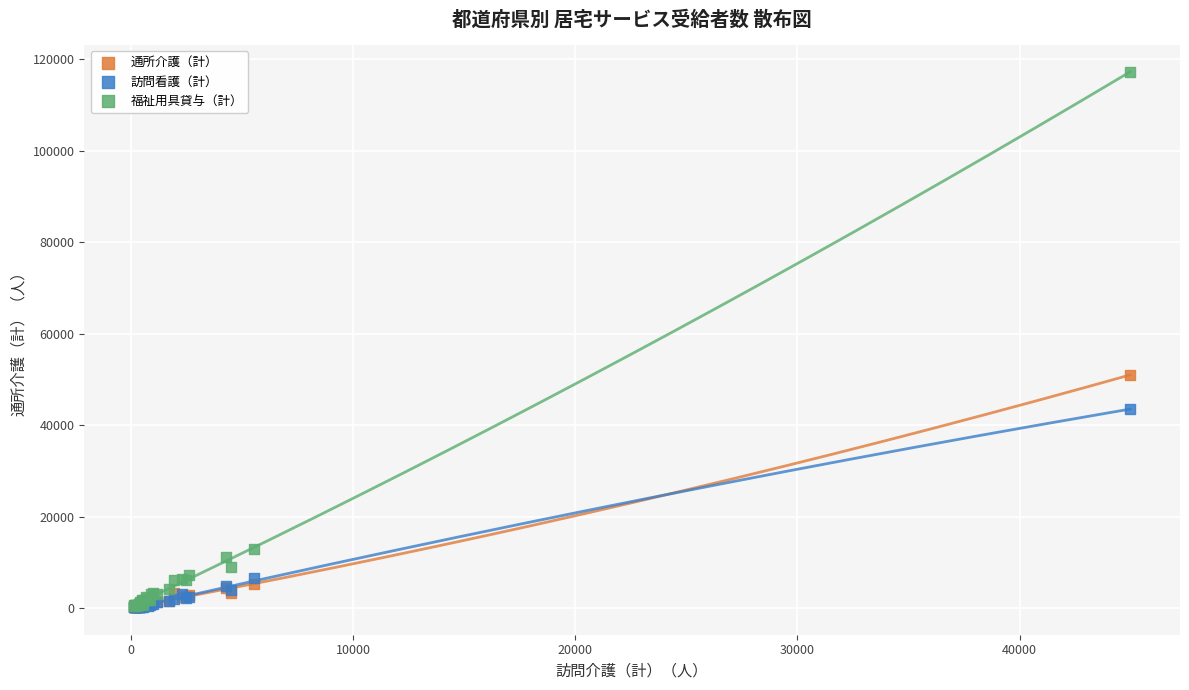

What are all the series names shown in the legend?

通所介護（計）, 訪問看護（計）, 福祉用具貸与（計）